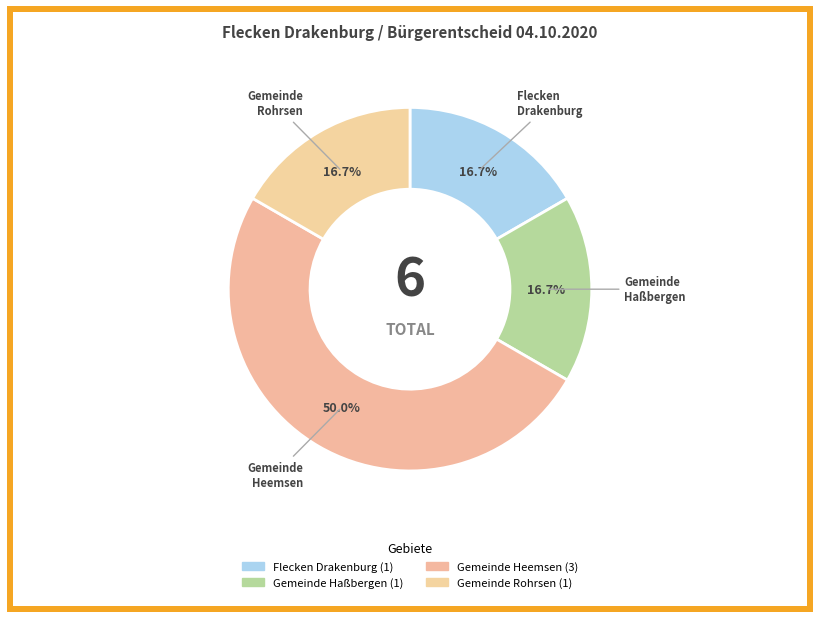

Between Gemeinde Haßbergen and Gemeinde Heemsen, which is larger?

Gemeinde Heemsen